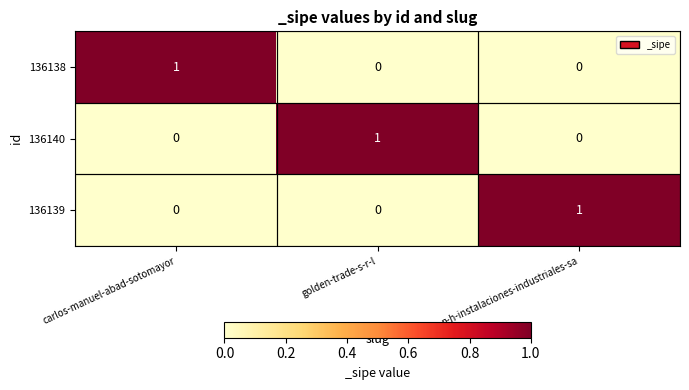

Count the 136138 values in the range 0 to 1.

3